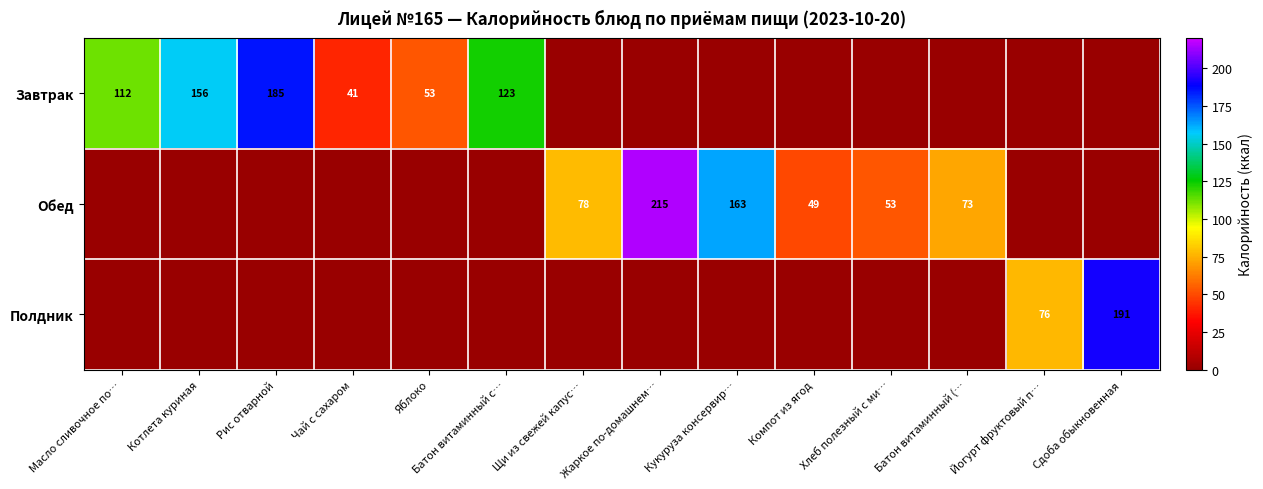

Is it true that Завтрак equals 154 at Масло сливочное по…?

False